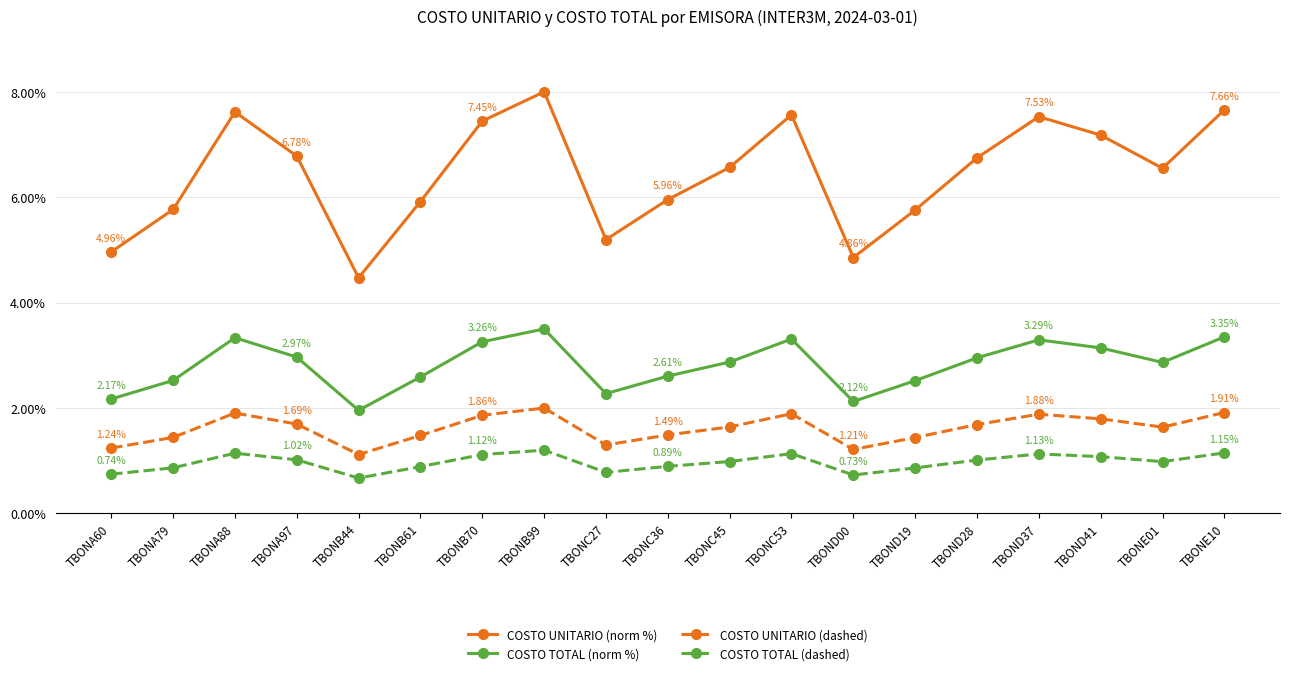

What is the label of the 6th point from the right?

TBOND19